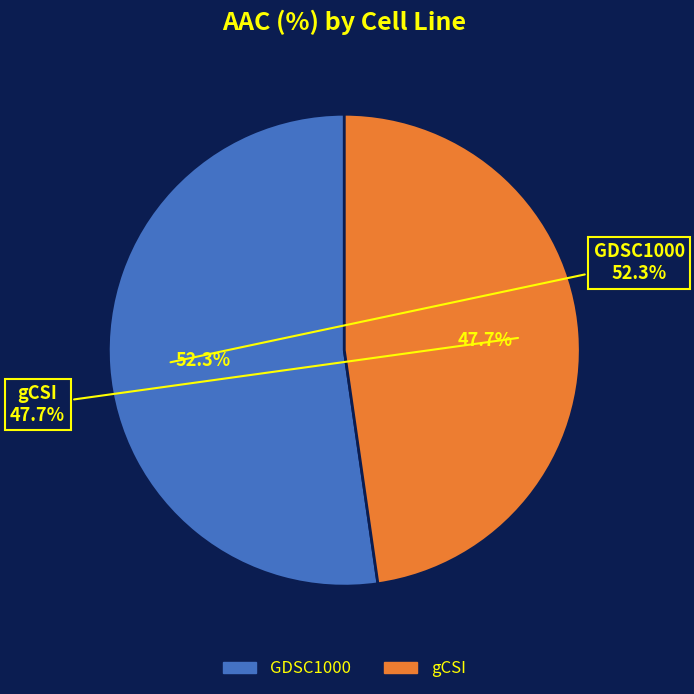

True or false: GDSC1000 accounts for 52% of the total.

True